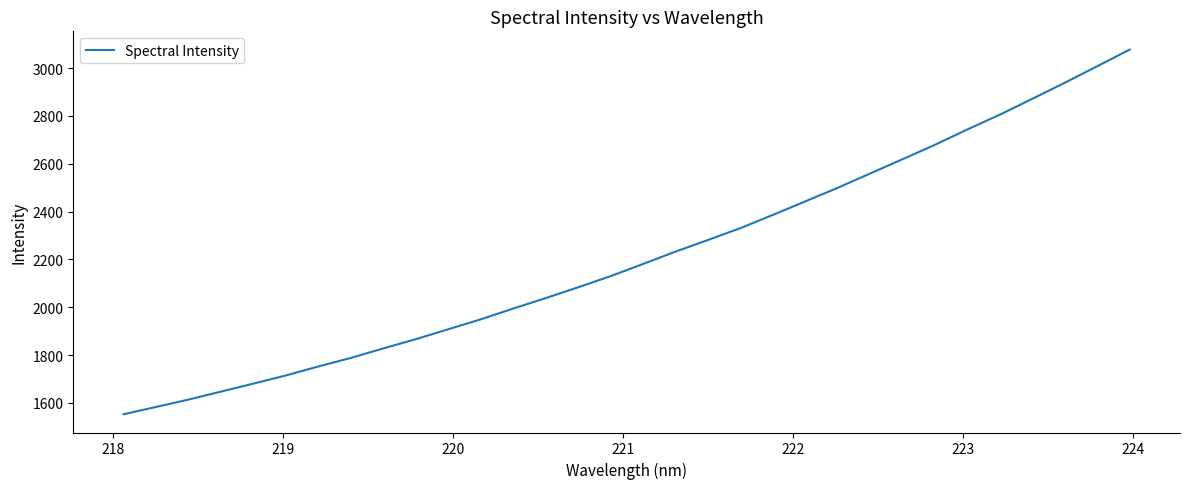

What is the maximum value shown in the chart?

3077.1